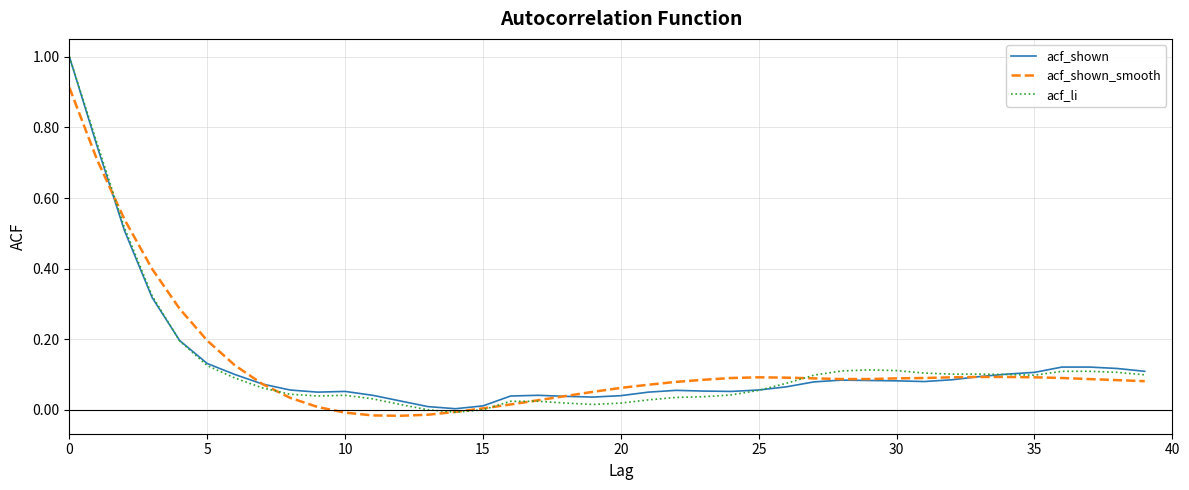

Which series has the widest spread of values?

acf_li